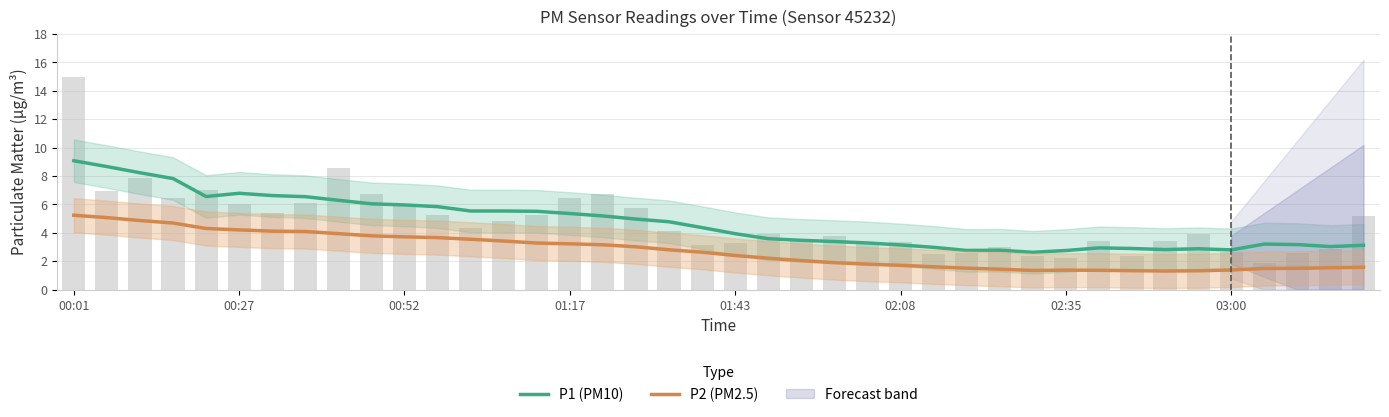

What is the difference between the highest and lowest values at 19?

1.7